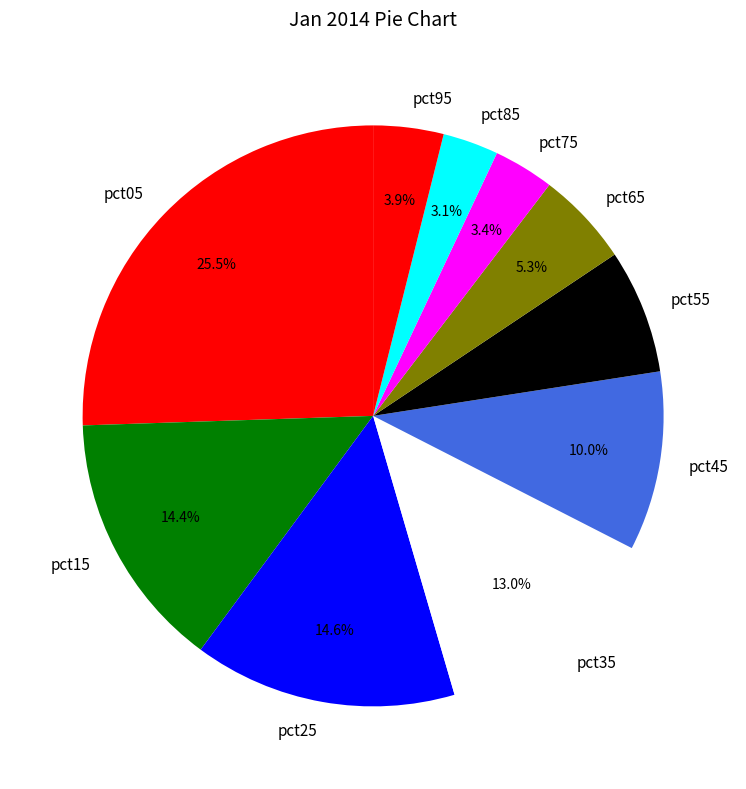

What percentage is the pct55 slice, to the nearest percent?

7%